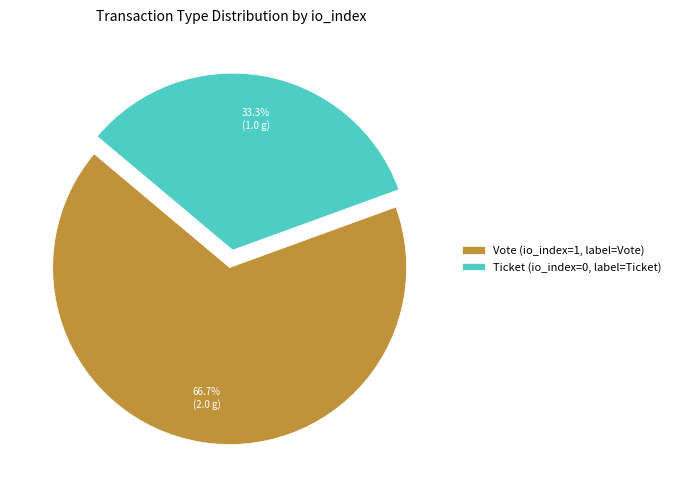

Is the sum of Ticket (io_index=0, label=Ticket) and Vote (io_index=1, label=Vote) greater than half?

Yes